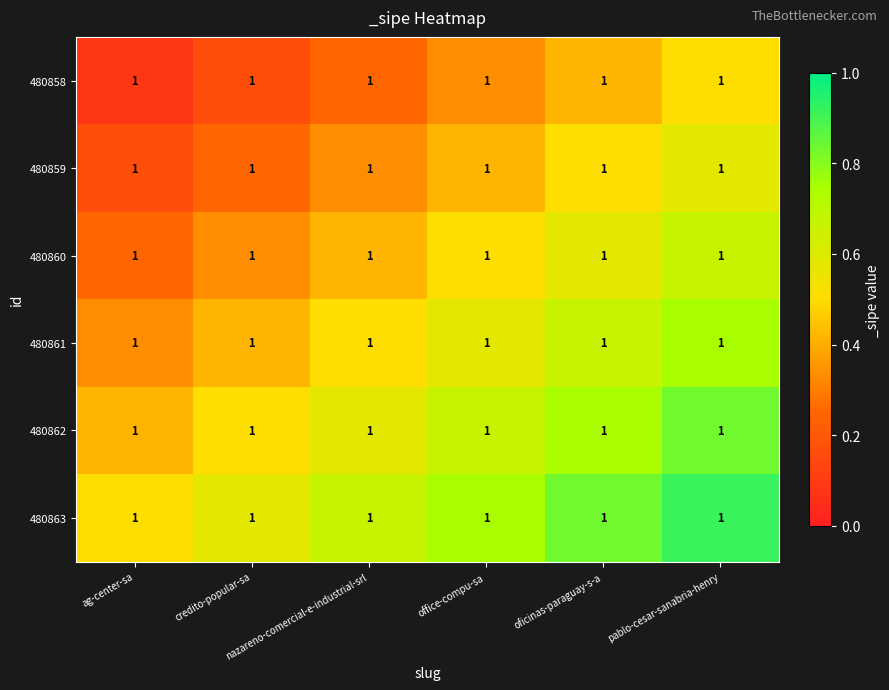

Rank the series at nazareno-comercial-e-industrial-srl from lowest to highest value.

480858, 480859, 480860, 480861, 480862, 480863